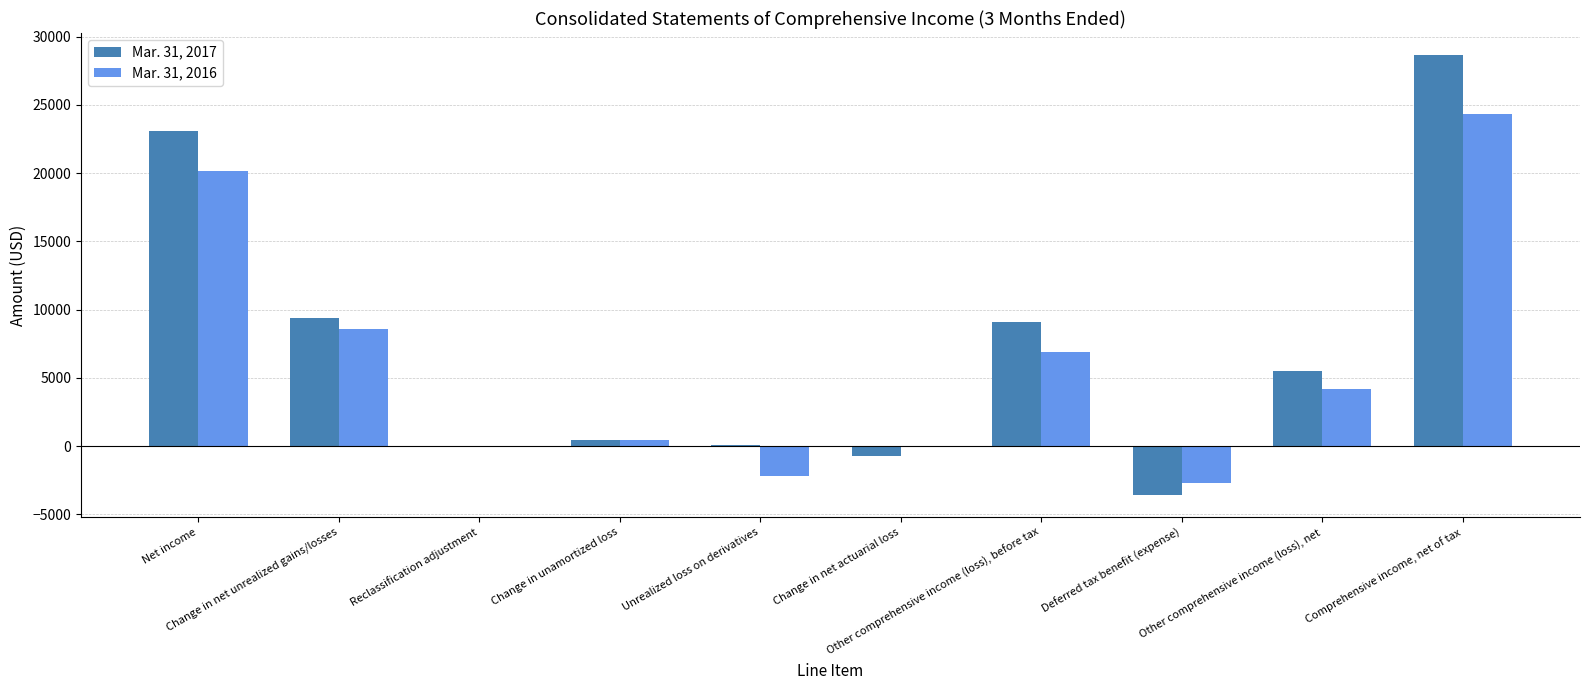

What position from the right is Deferred tax benefit (expense)?

3